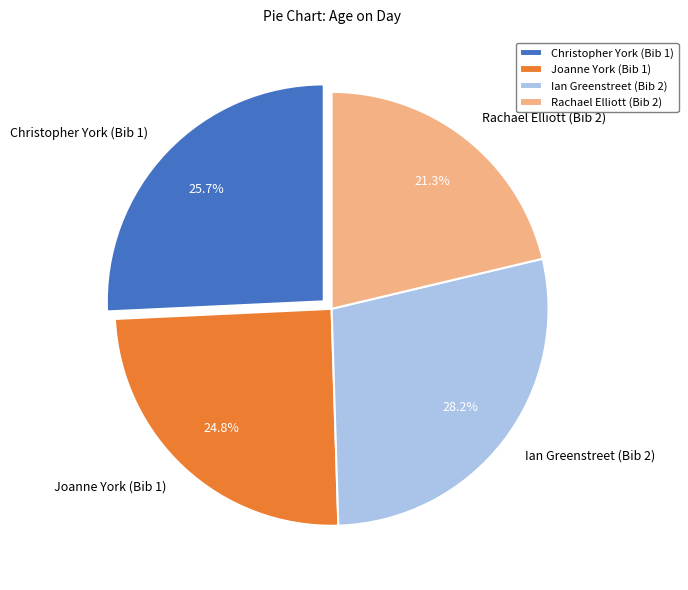

What is the ratio of the value at Ian Greenstreet (Bib 2) to the value at Rachael Elliott (Bib 2)?

1.3